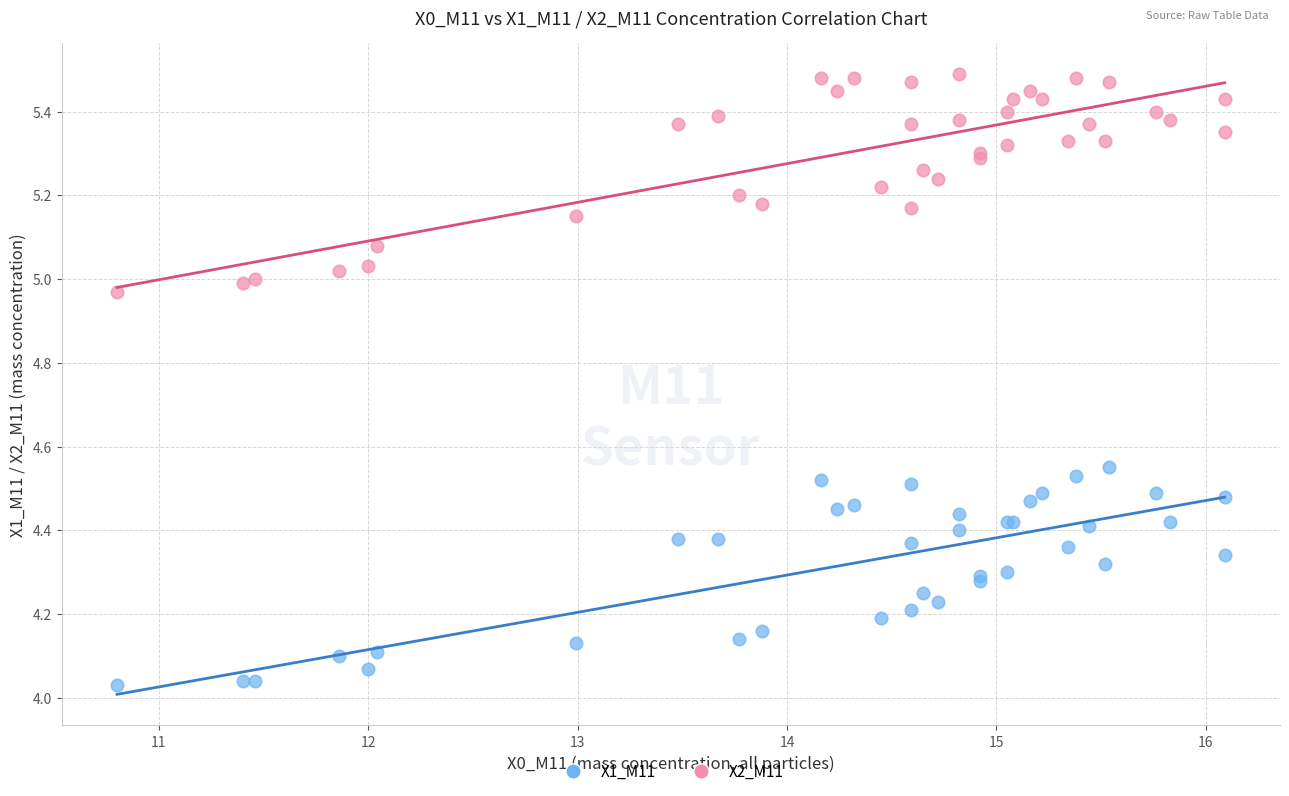

Which series reaches the minimum Y coordinate?

X1_M11